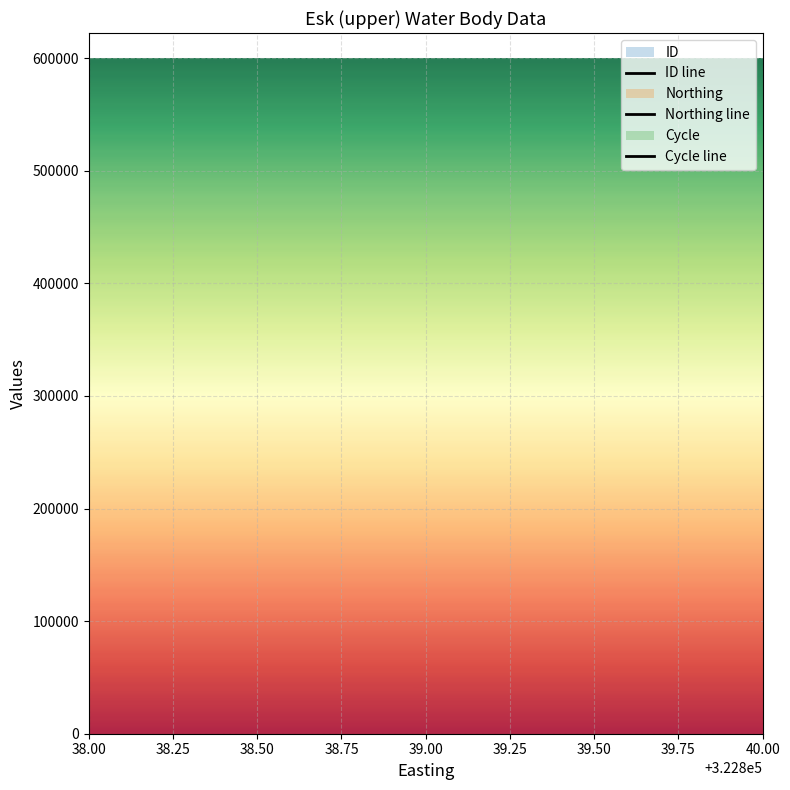

At which category does the chart reach its minimum across all series?

322839